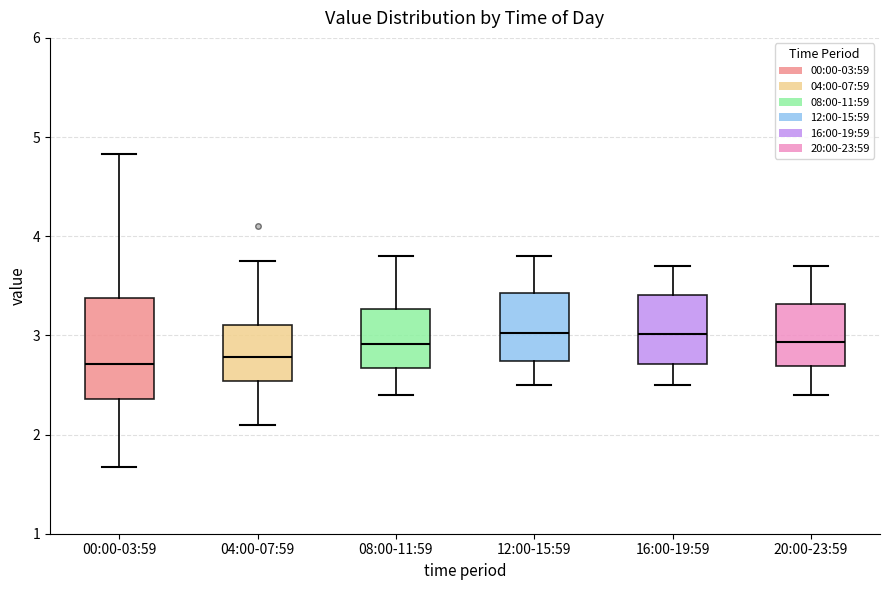

Where does the median line of the box for 00:00-03:59 sit on the y-axis? The values are not printed on the chart, so give them approximately, as read against the axis.

2.7